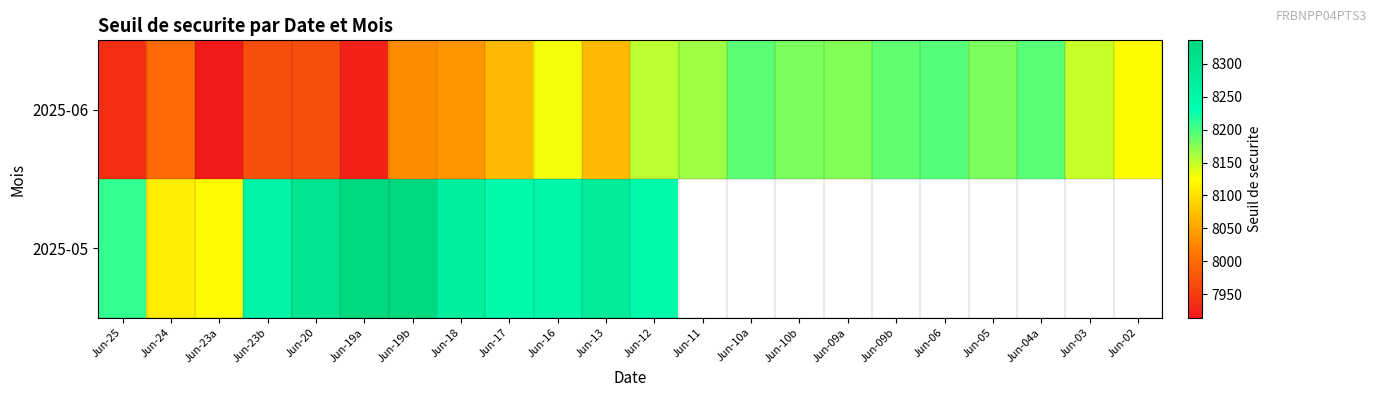

What is the total value across all series at Jun-20?

16270.8